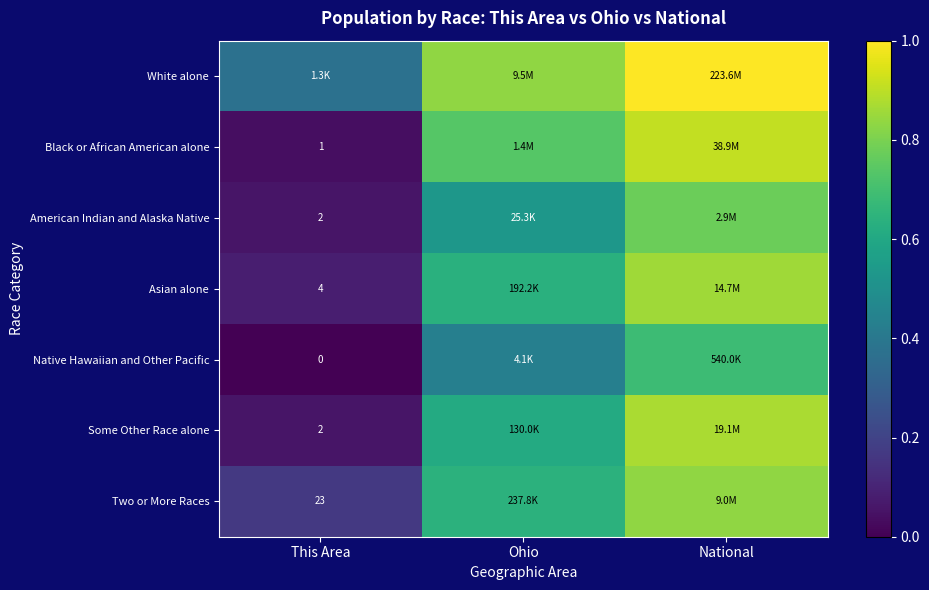

At which category is the sum across all series the highest?

National